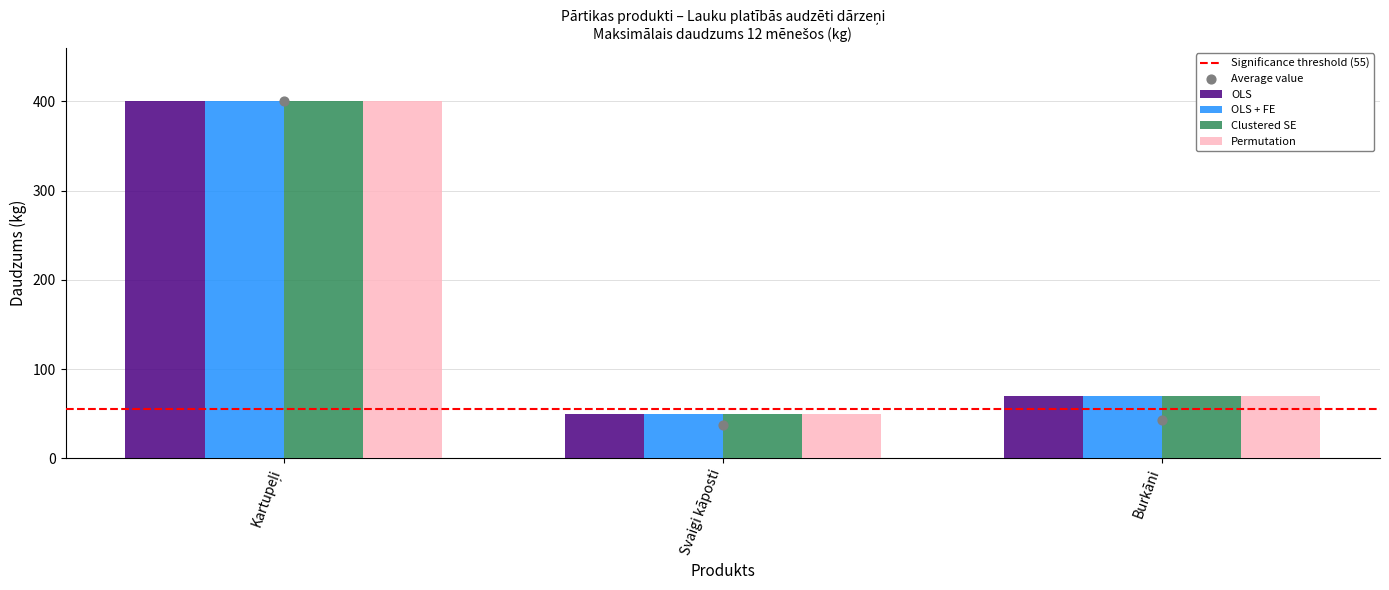

Which series has the widest spread of Y values?

OLS